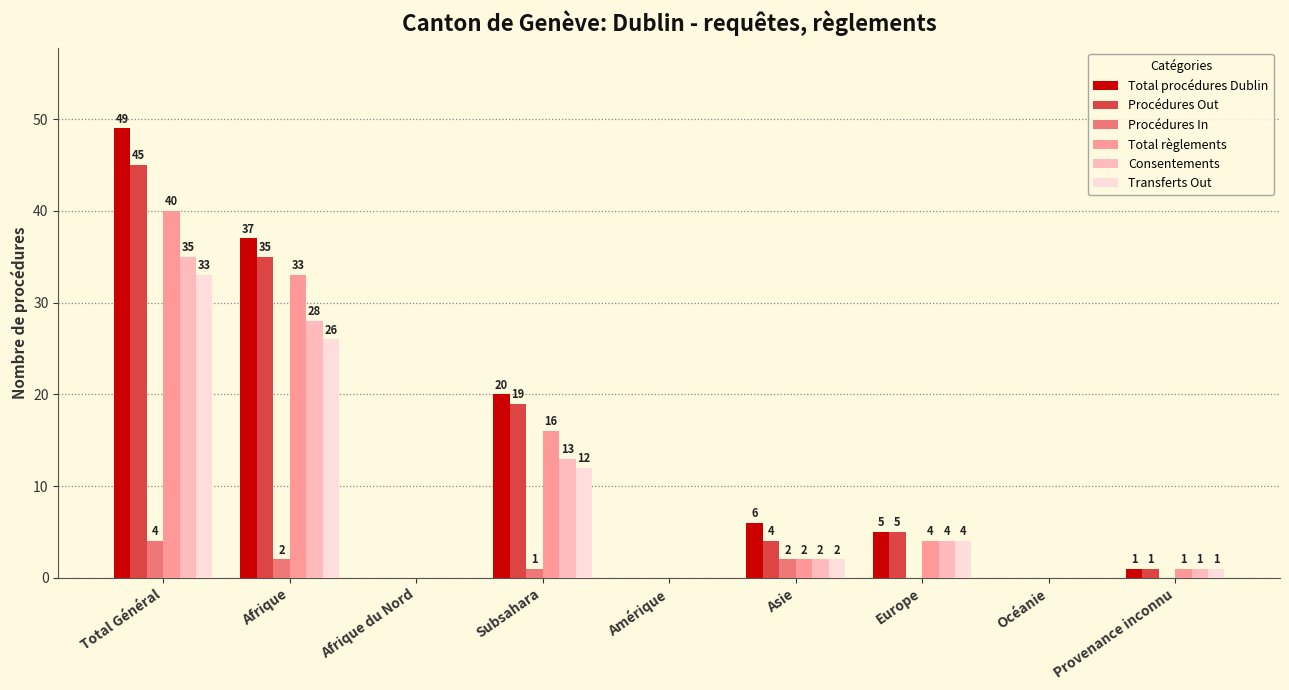

Which series has the largest total across all categories?

Total procédures Dublin